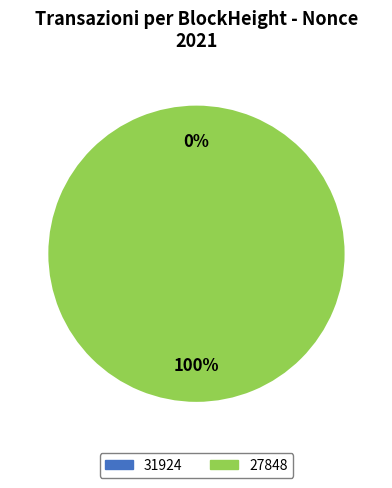

How many segments does this pie chart have?

2